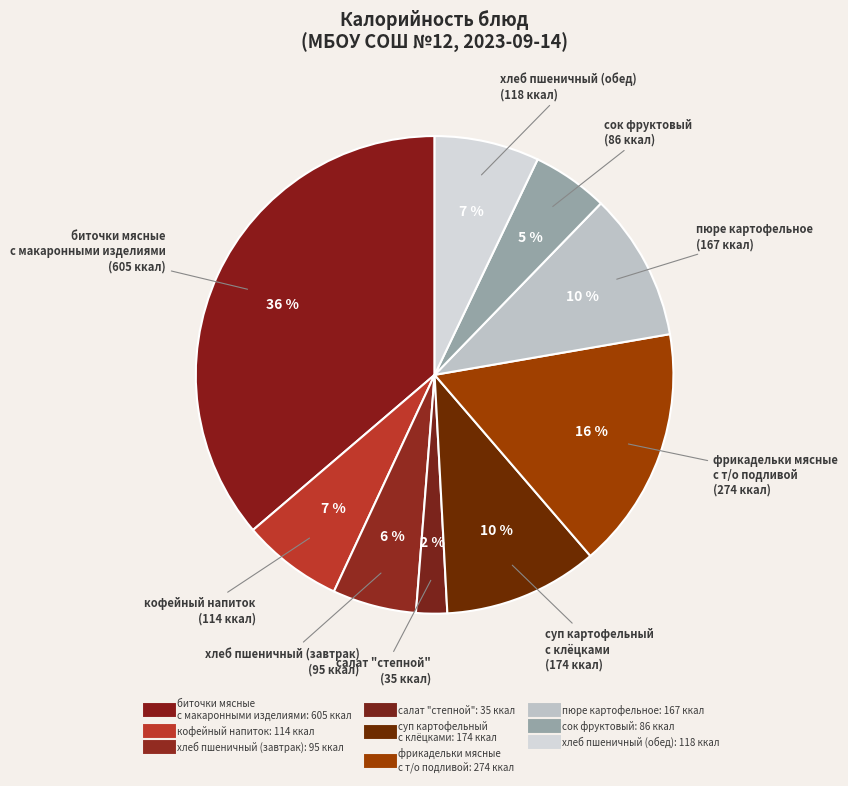

How many segments does this pie chart have?

9